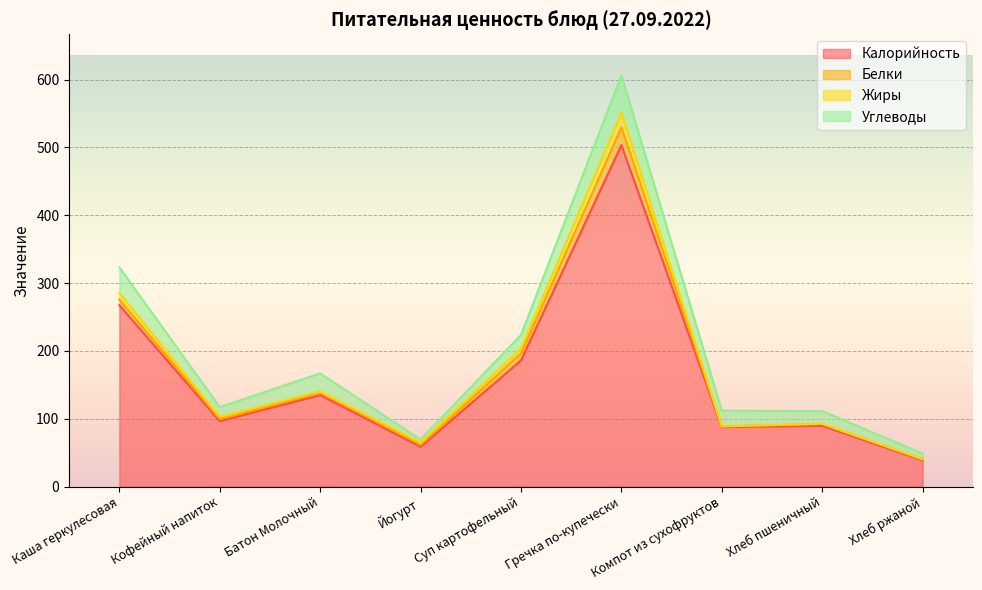

How many values in the Калорийность series exceed 96?

5